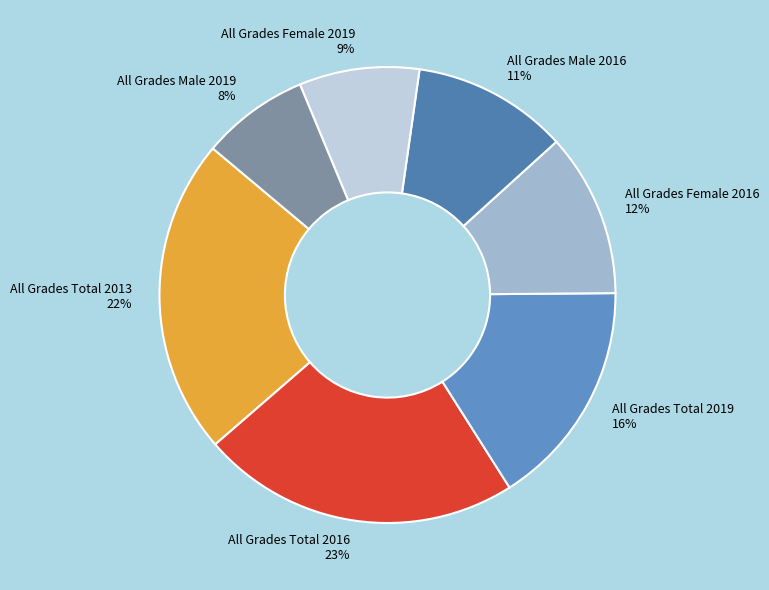

To the nearest percent, what percentage of the pie is All Grades Total 2016?

23%